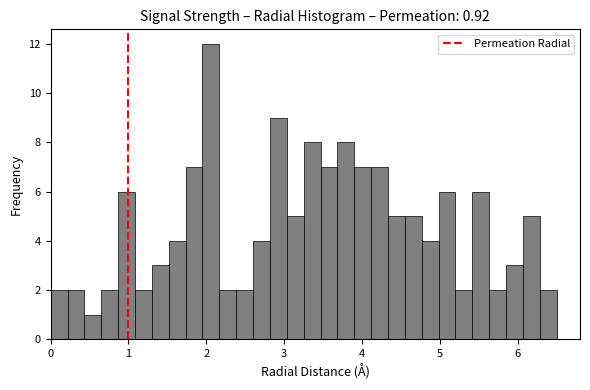

Around what value on the x-axis is the tallest bar? Give the approximate position of its centre, as read against the axis.

2.1